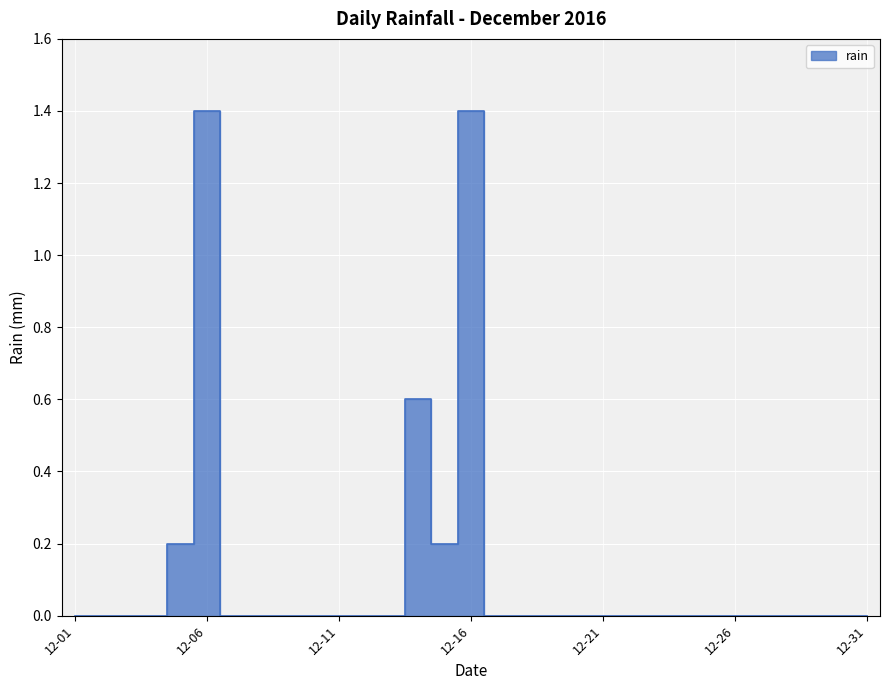

The chart shows a value of 0.6 at 2016-12-30. True or false?

False